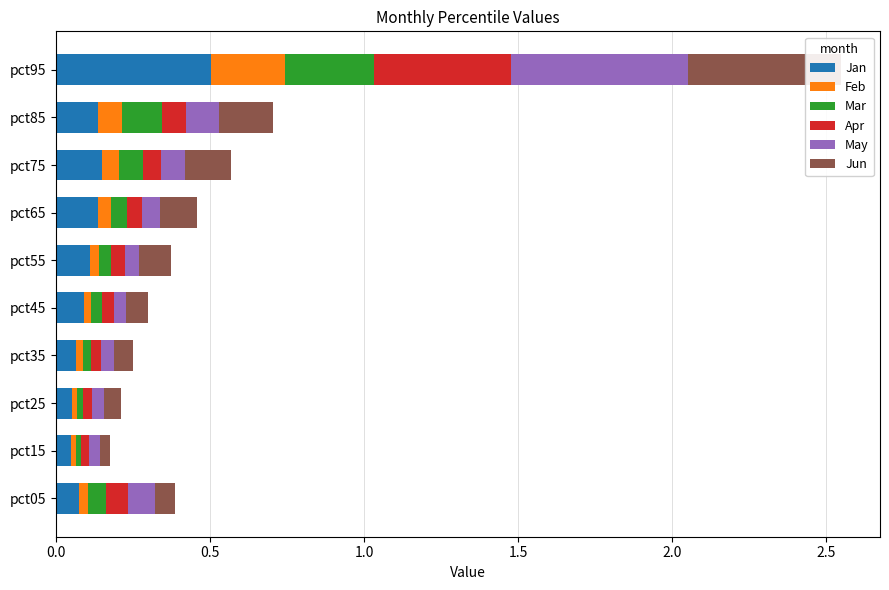

What are all the series names shown in the legend?

Jan, Feb, Mar, Apr, May, Jun